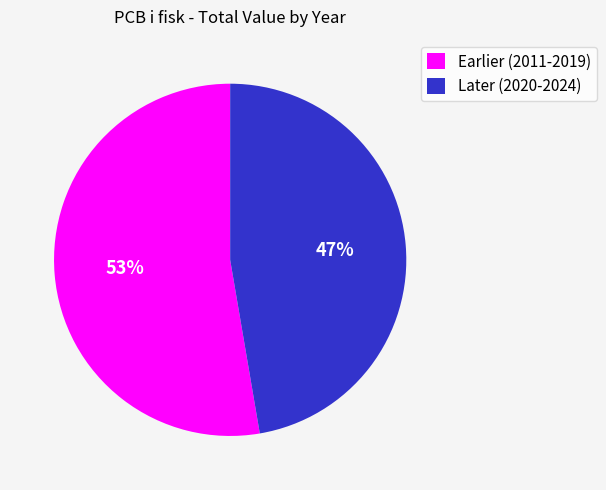

Does any single category account for the majority?

Yes